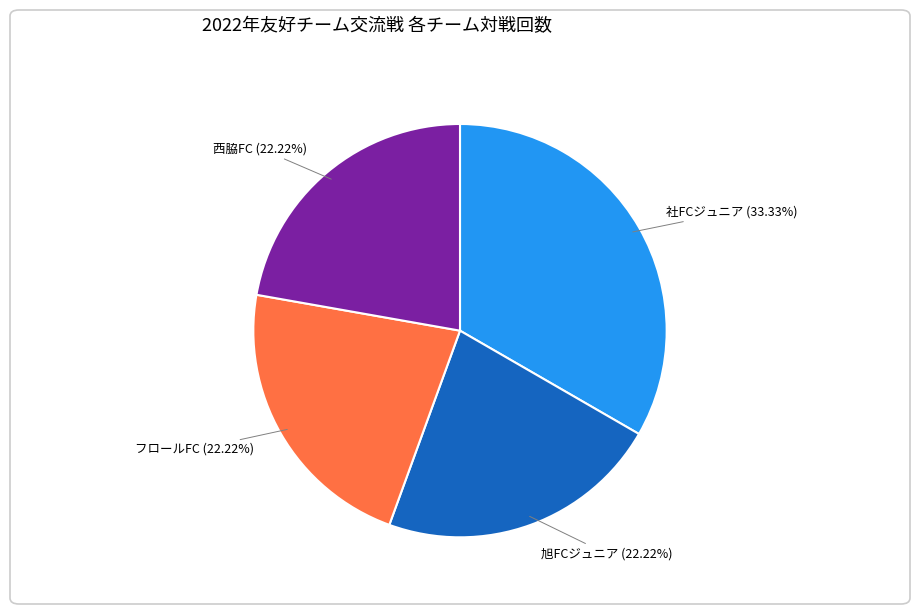

Is there a majority slice in this chart?

No